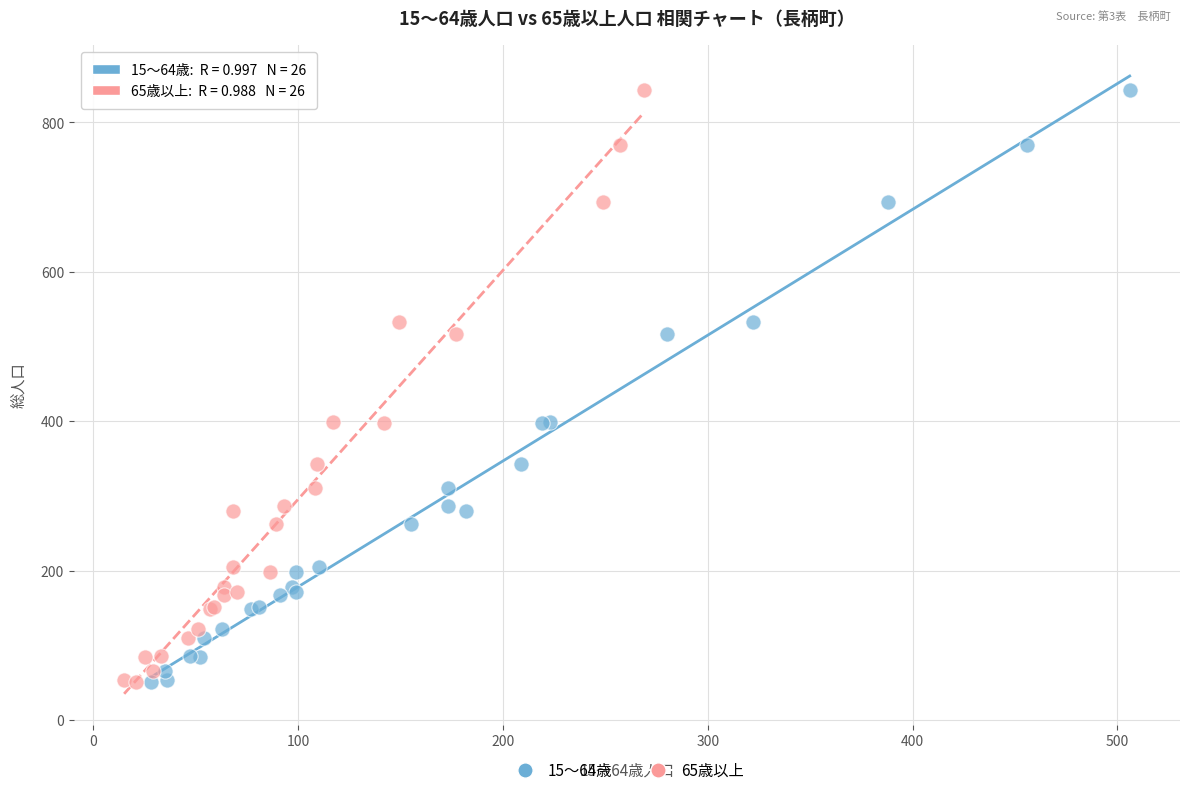

What are all the series names shown in the legend?

15～64歳, 65歳以上